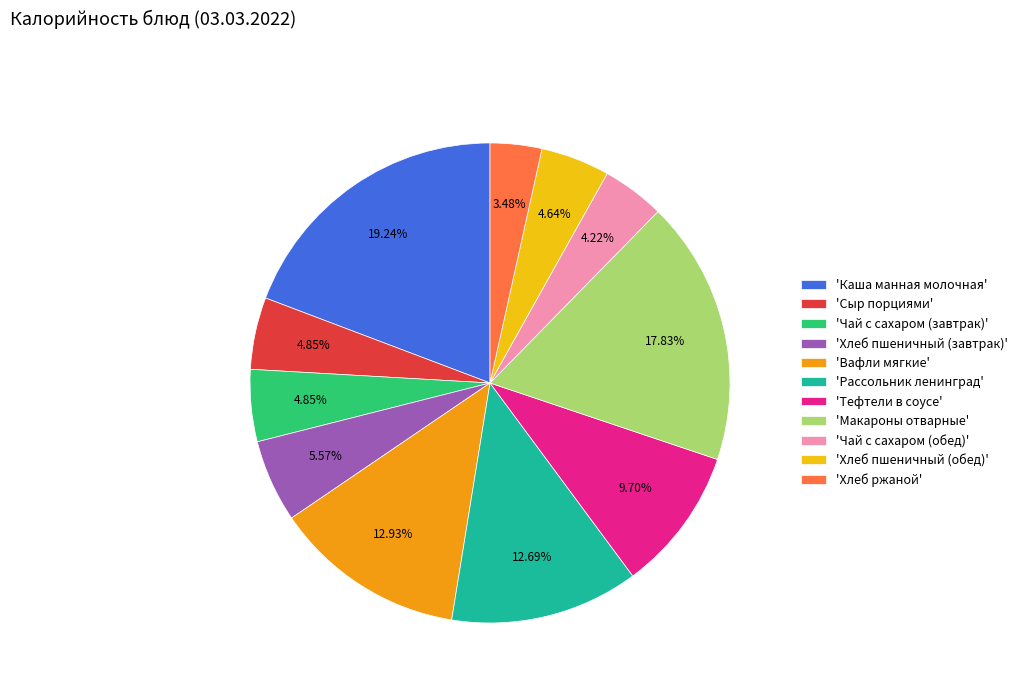

Is 'Макароны отварные' the majority of the pie?

No